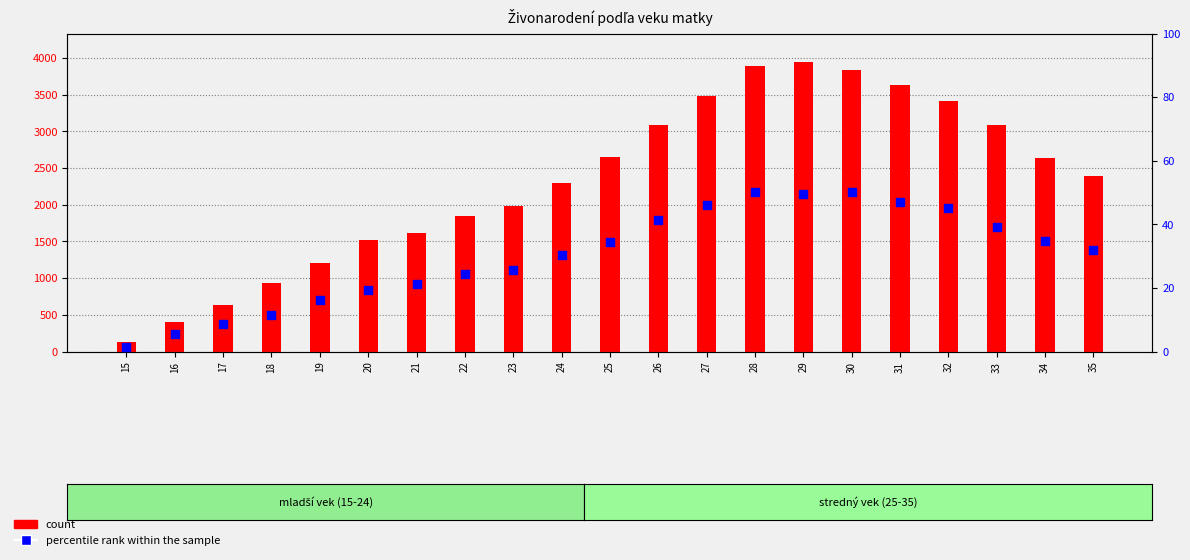

At how many categories does at least one series exceed 1711?

14